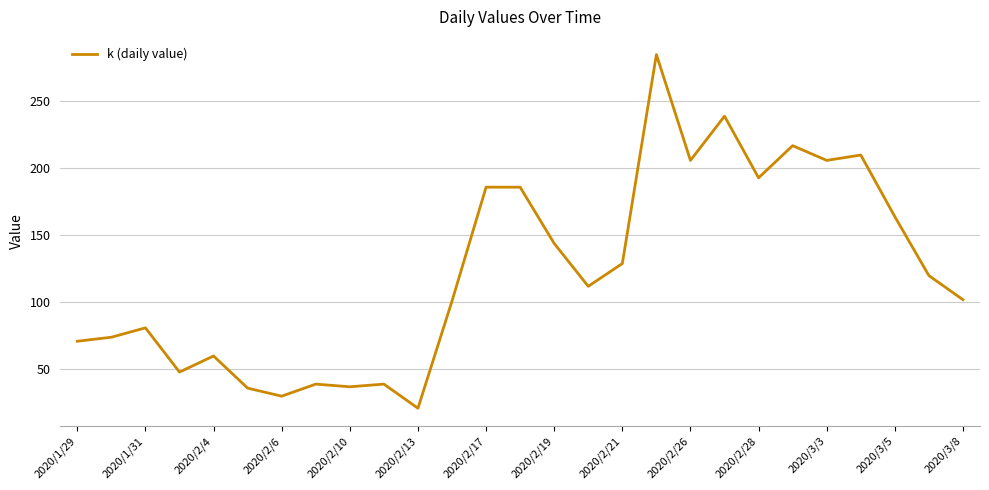

How many lines are shown in the chart?

1